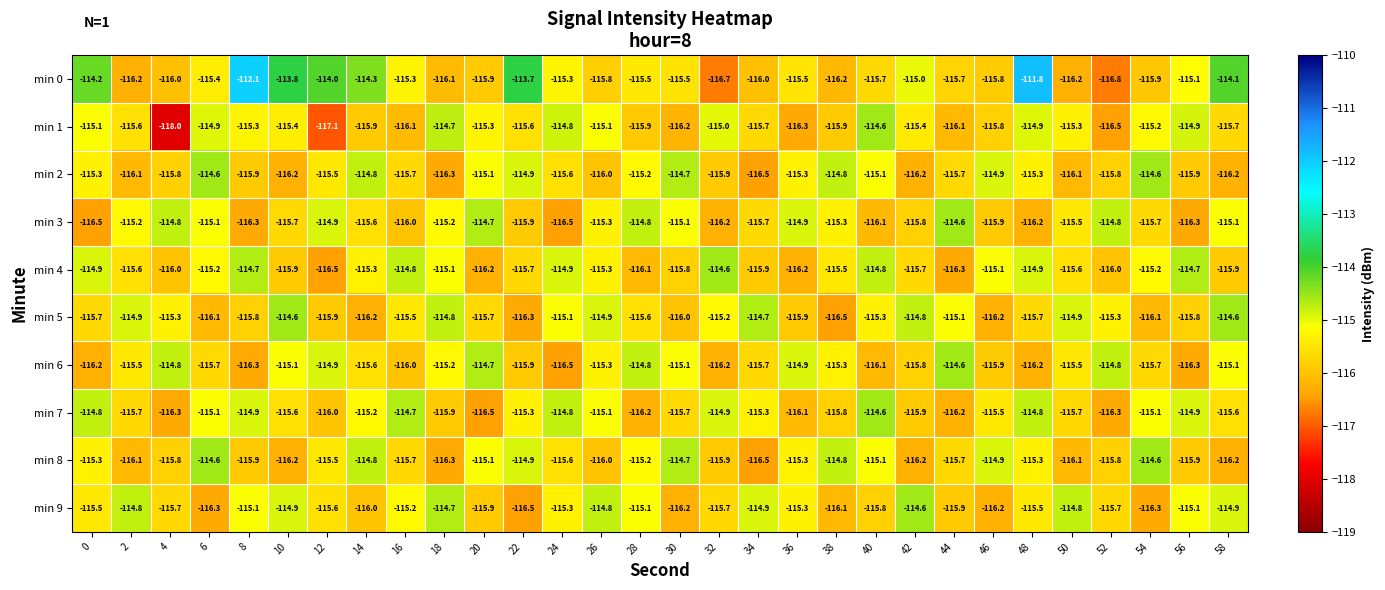

What is the sum of the min 6 values at 18 and 22?

-231.1